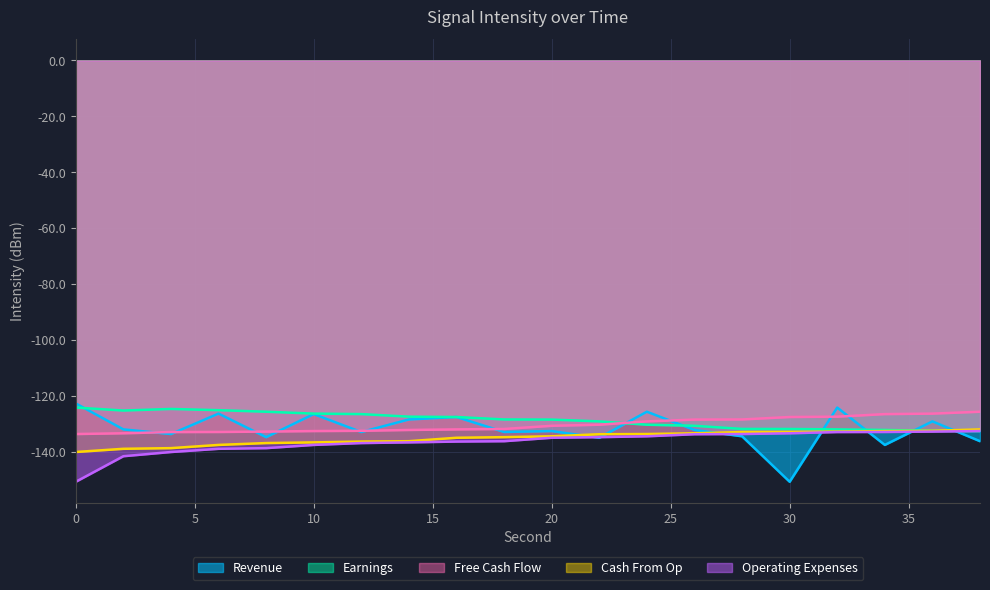

What is the difference between the Free Cash Flow values at 20 and 16?

1.3